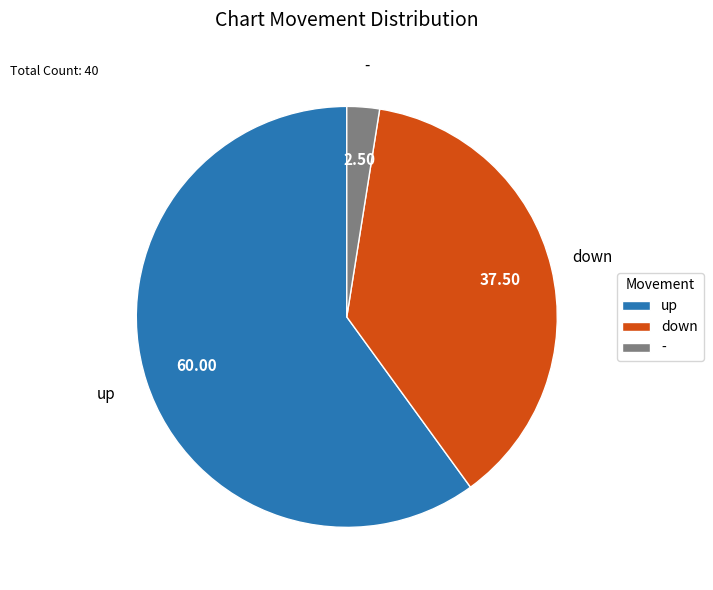

Combined, do down and up account for over 50%?

Yes